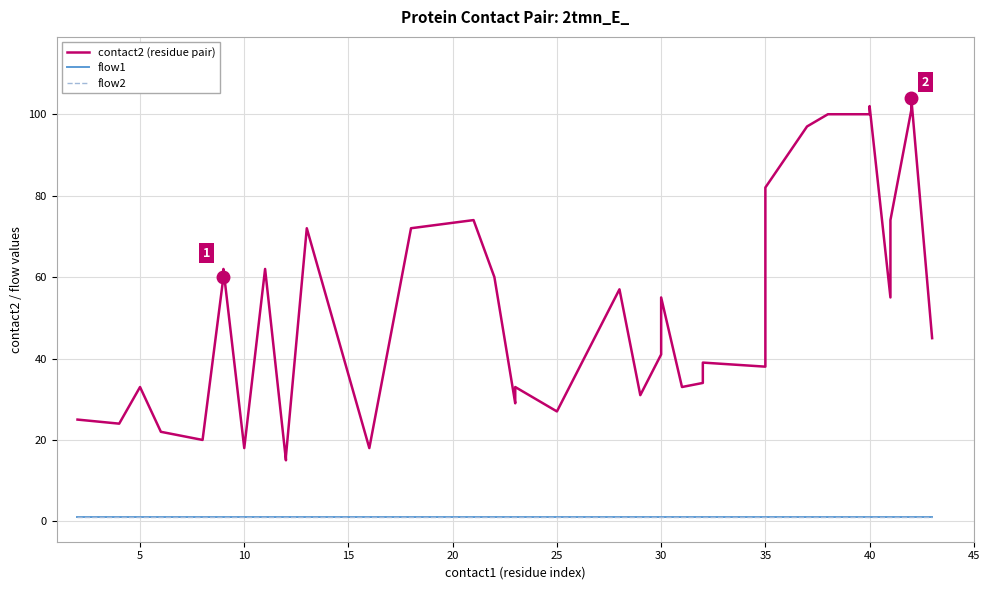

What are all the series names shown in the legend?

contact2 (residue pair), flow1, flow2